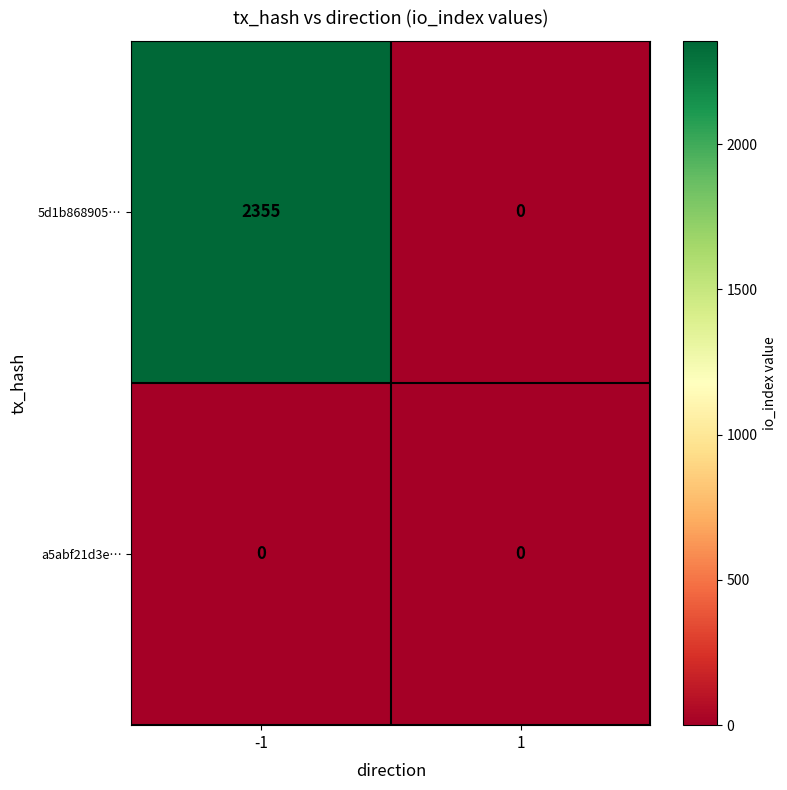

At how many categories does at least one series exceed 1117?

1